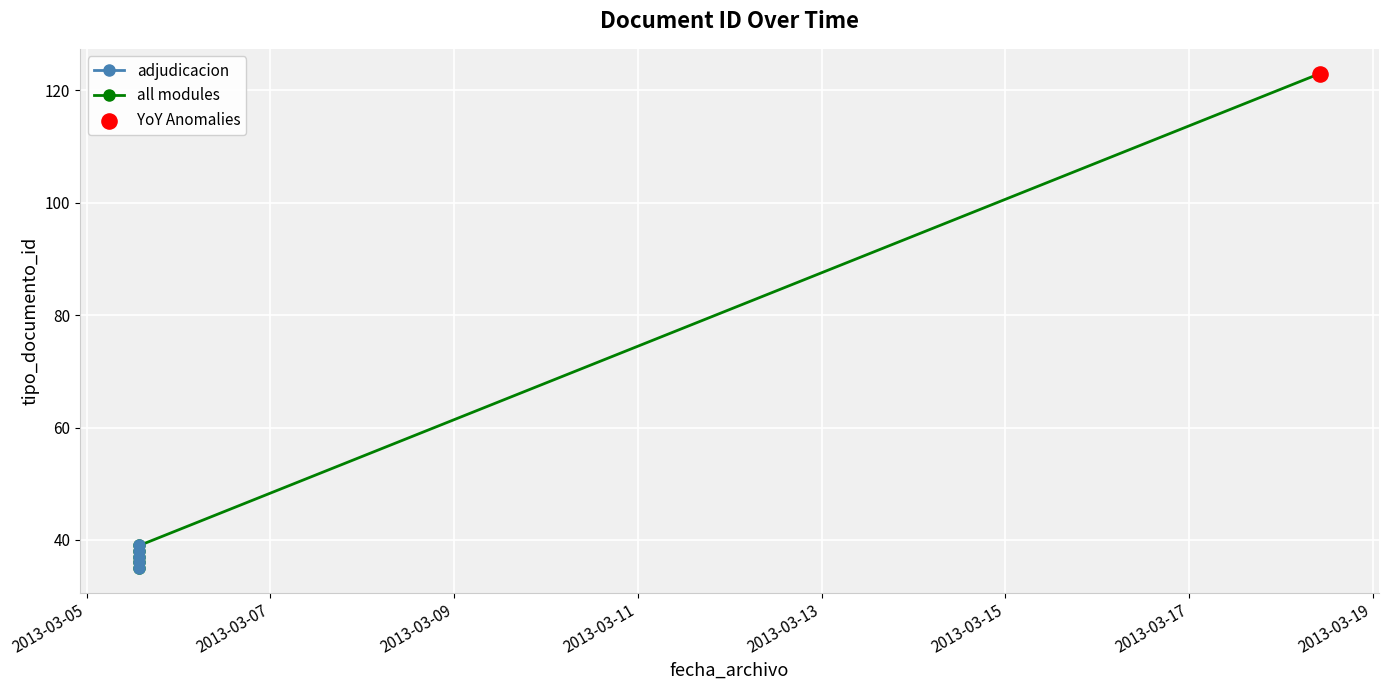

Approximately how many times larger is the value at 2013-03-05 13:47:24 compared to 2013-03-05 13:44:43?

1.0